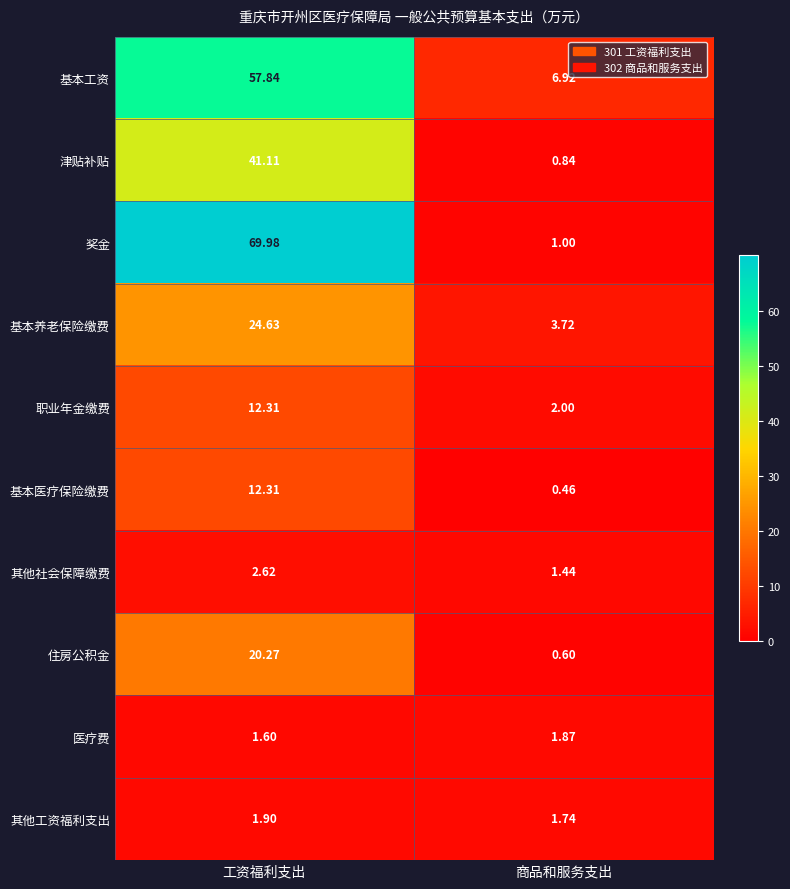

Which series has the widest spread of values?

奖金